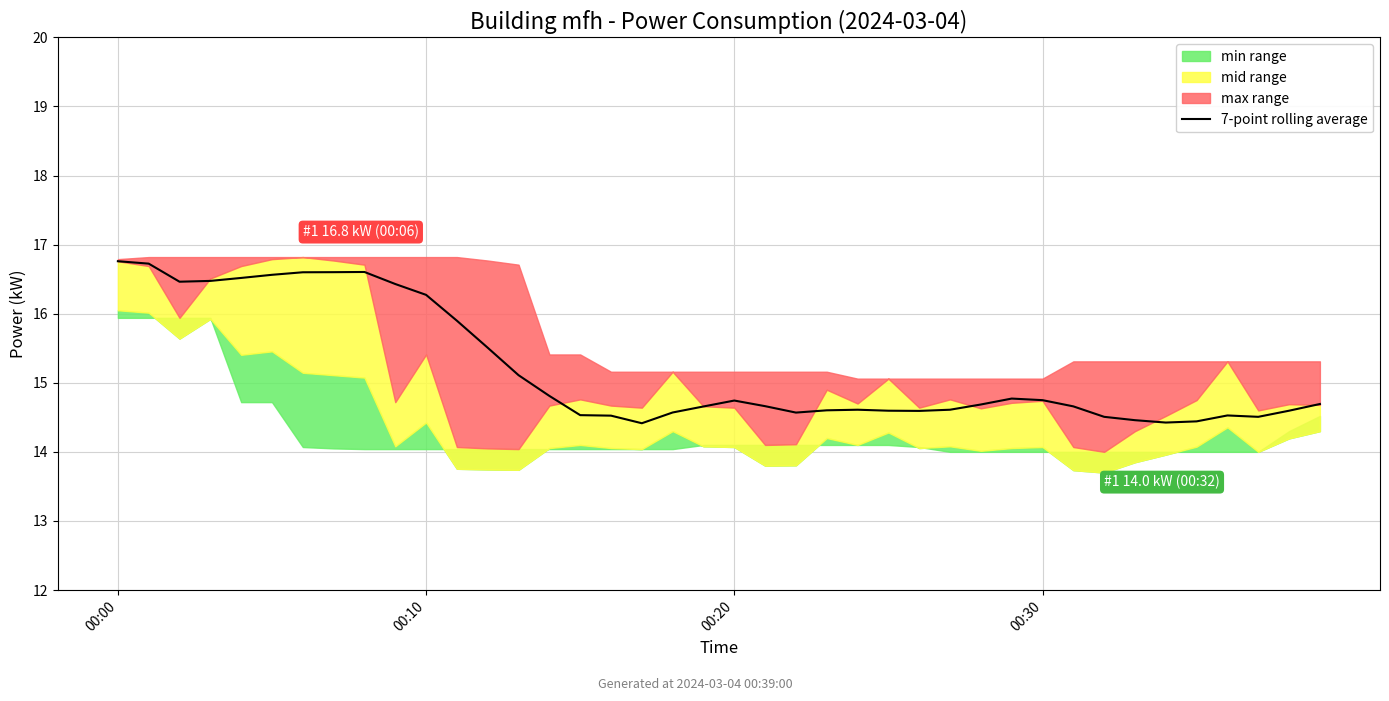

Reading left to right, what are all the values shown in this chart?

16.8	16.7	16.5	16.5	16.5	16.6	16.6	16.6	16.6	16.4	16.3	15.9	15.5	15.1	14.8	14.5	14.5	14.4	14.6	14.7	14.7	14.7	14.6	14.6	14.6	14.6	14.6	14.6	14.7	14.8	14.7	14.7	14.5	14.5	14.4	14.4	14.5	14.5	14.6	14.7